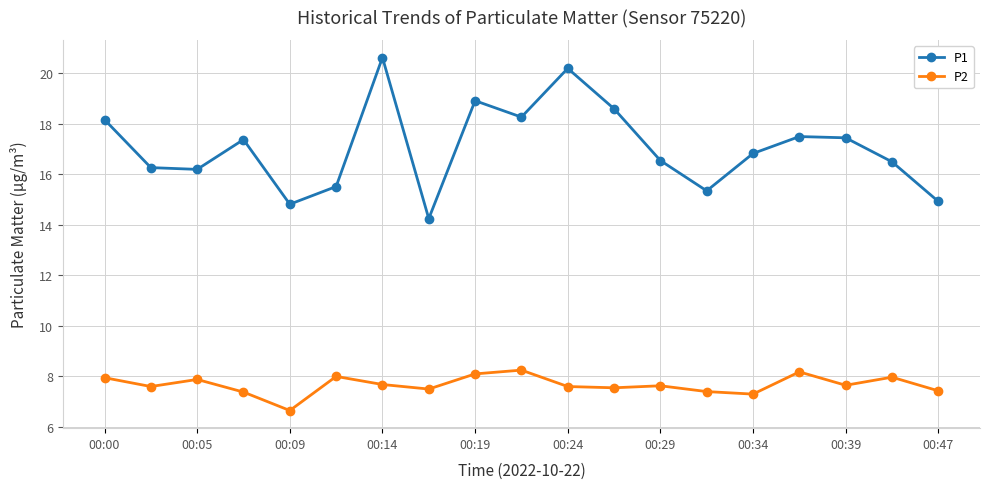

Rank the series by their average value, from highest to lowest.

P1, P2